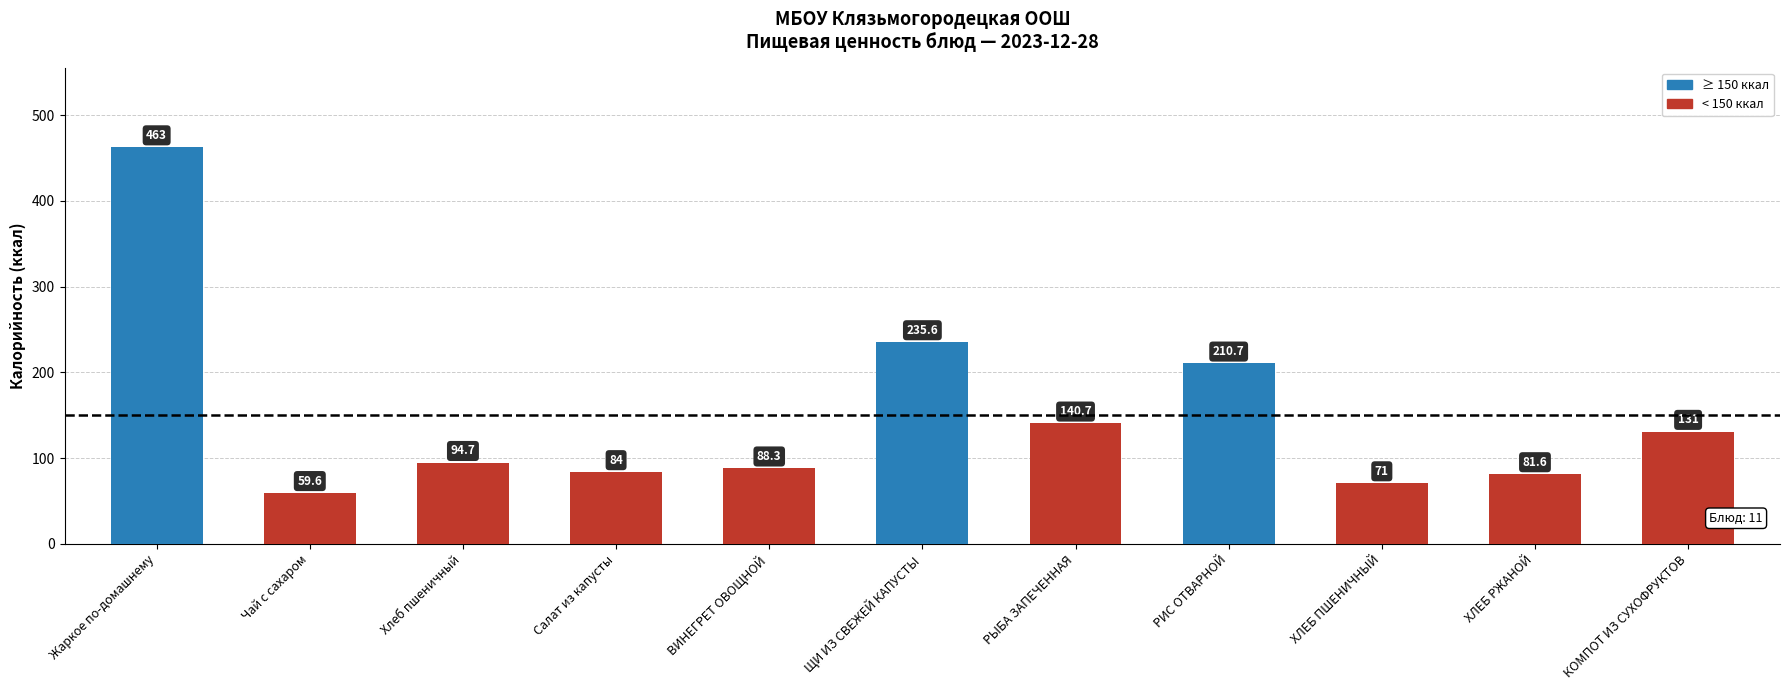

How many distinct data groups are displayed?

1